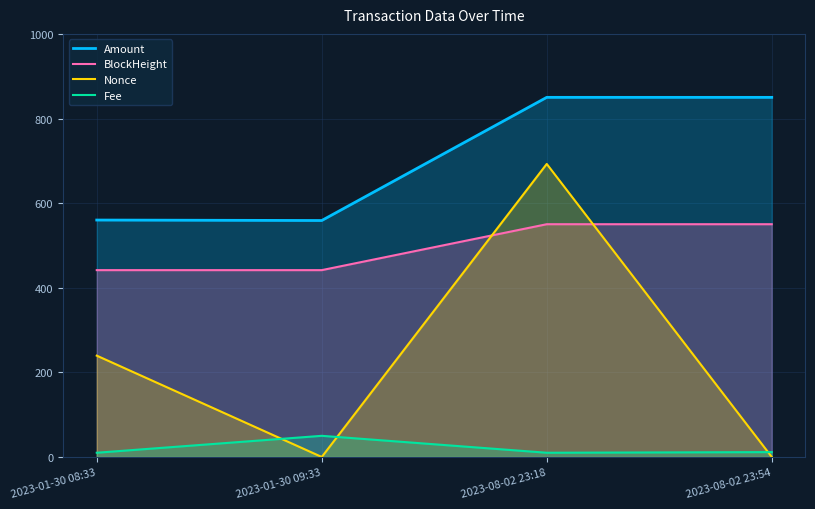

What are all the series names shown in the legend?

Amount, BlockHeight, Nonce, Fee